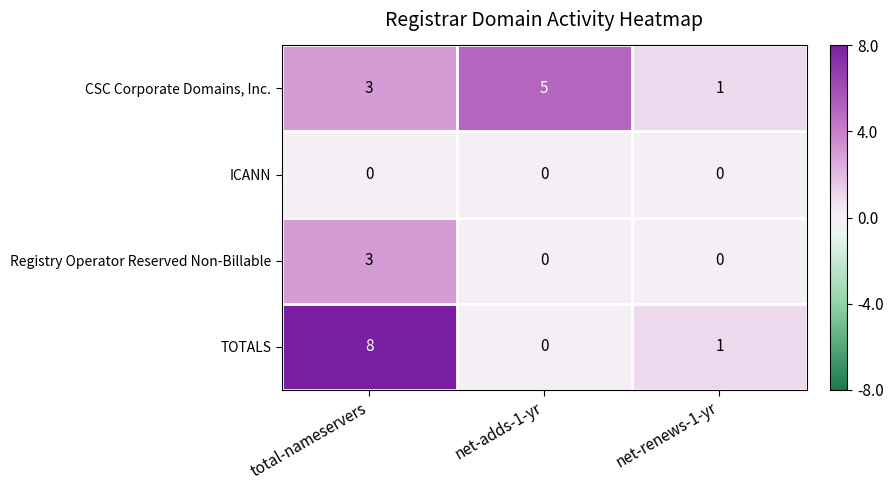

What is the total value across all series at total-nameservers?

14